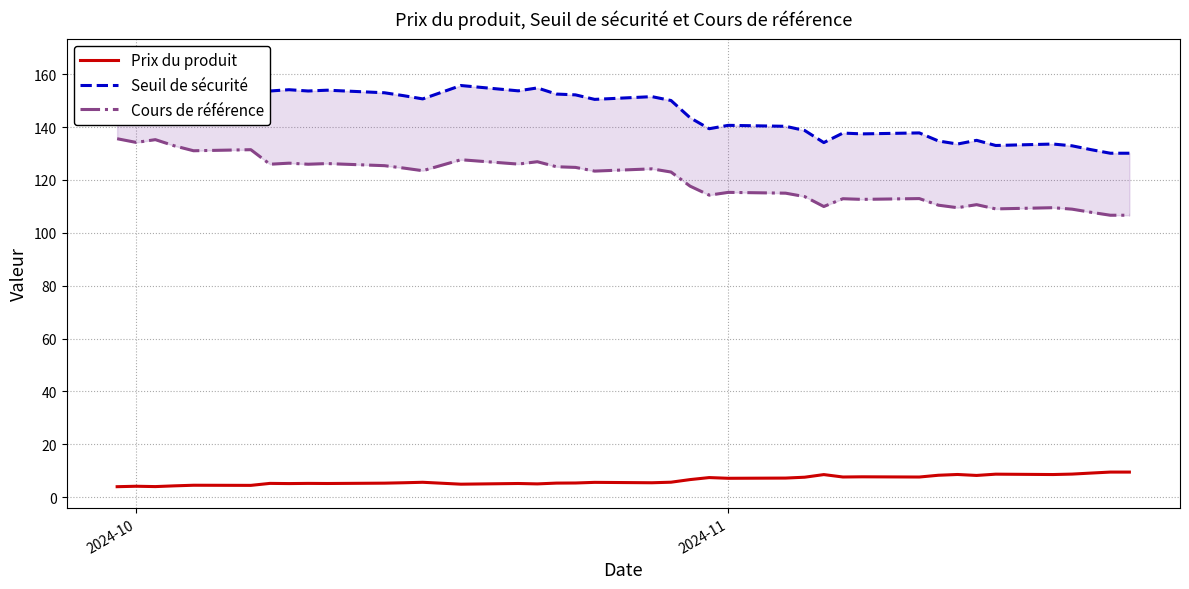

What is the minimum value for Prix du produit?

3.9